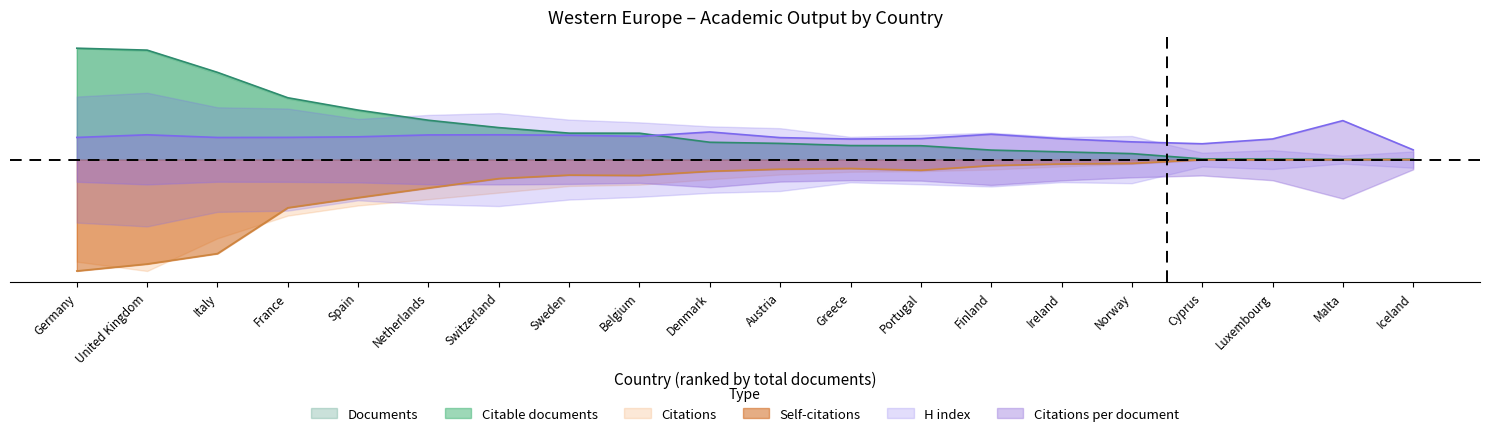

True or false: Citable documents and Documents intersect in this chart.

False